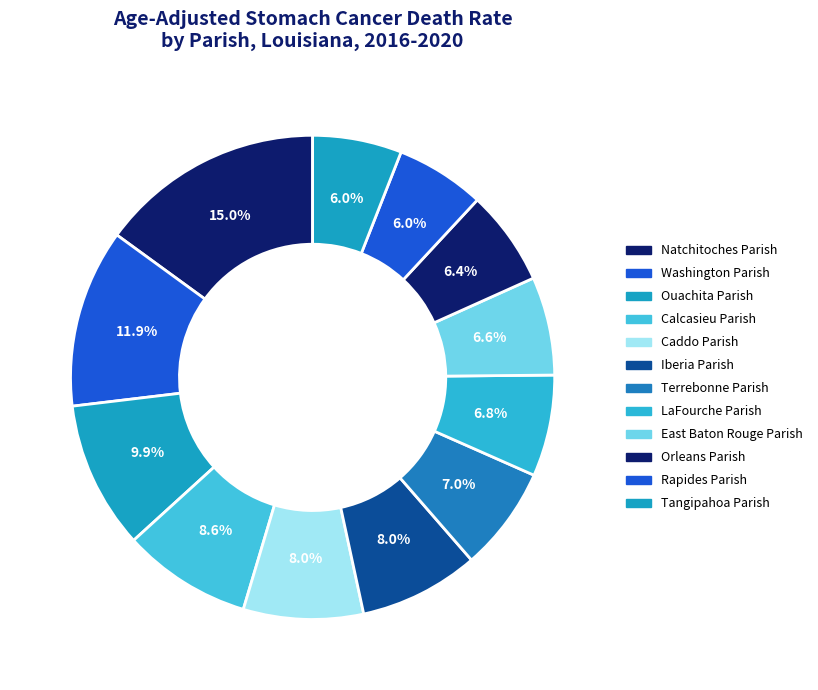

How many segments does this pie chart have?

12